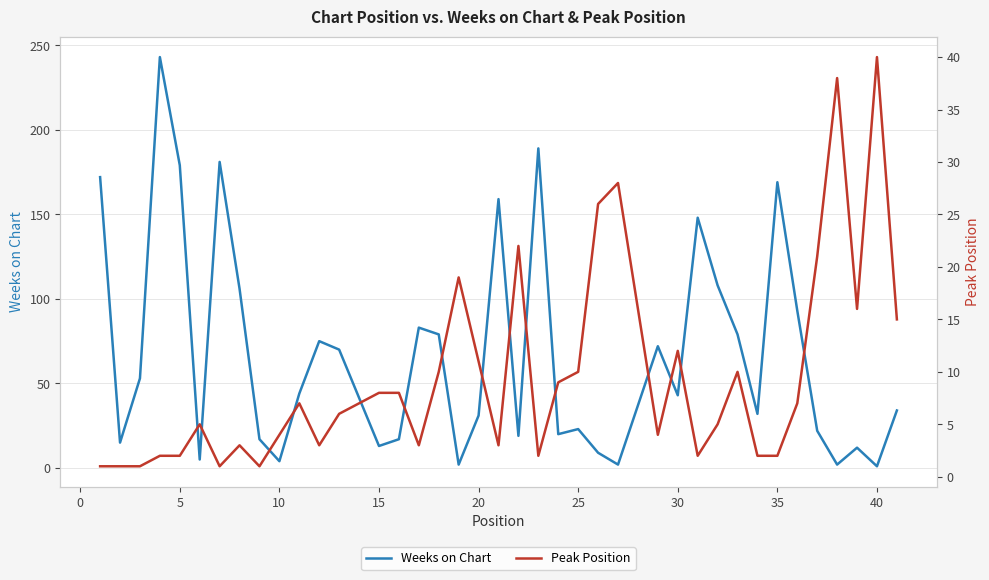

What is the value of the Peak Position point at the 7th from the left?

1